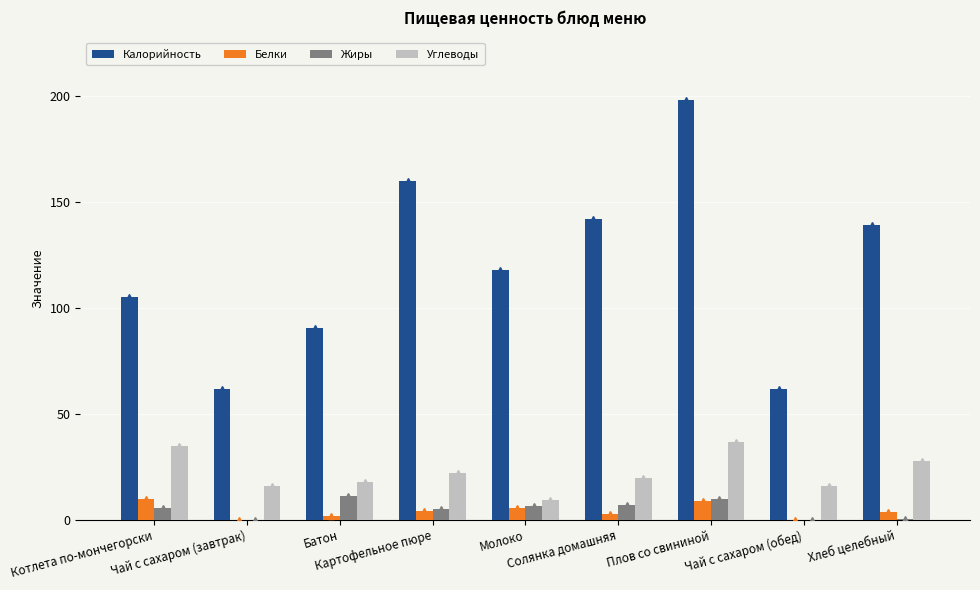

What is the sum of the Белки values at Батон and Чай с сахаром (завтрак)?

1.7